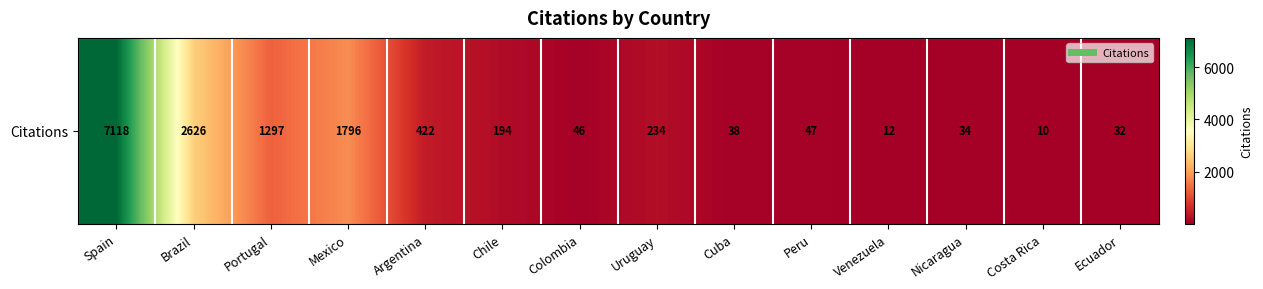

True or false: the data shows 5 at Costa Rica.

False